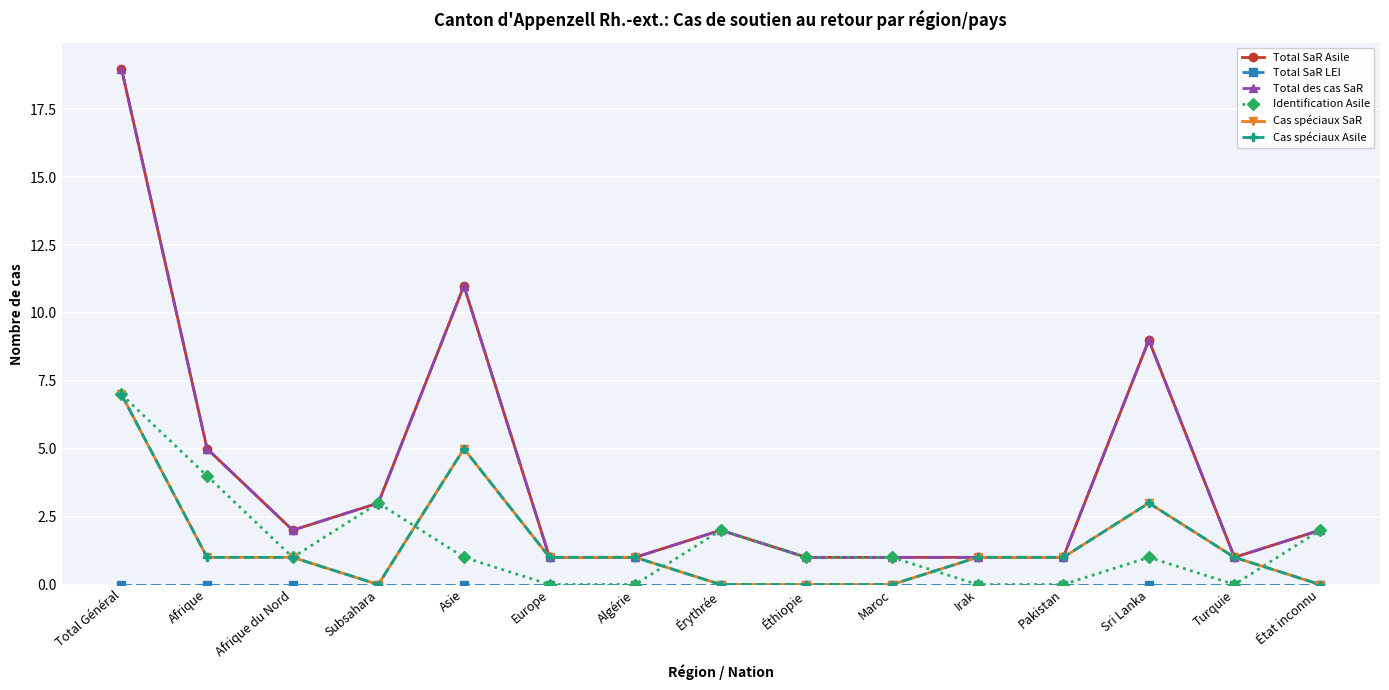

True or false: Total SaR LEI and Total des cas SaR cross at least once.

False